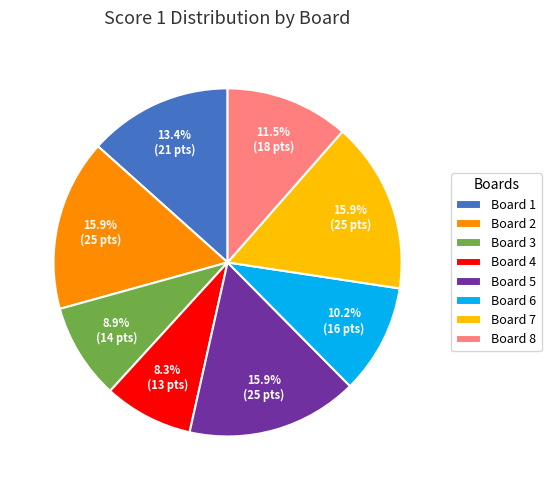

To the nearest percent, what percentage of the pie is Board 6?

10%